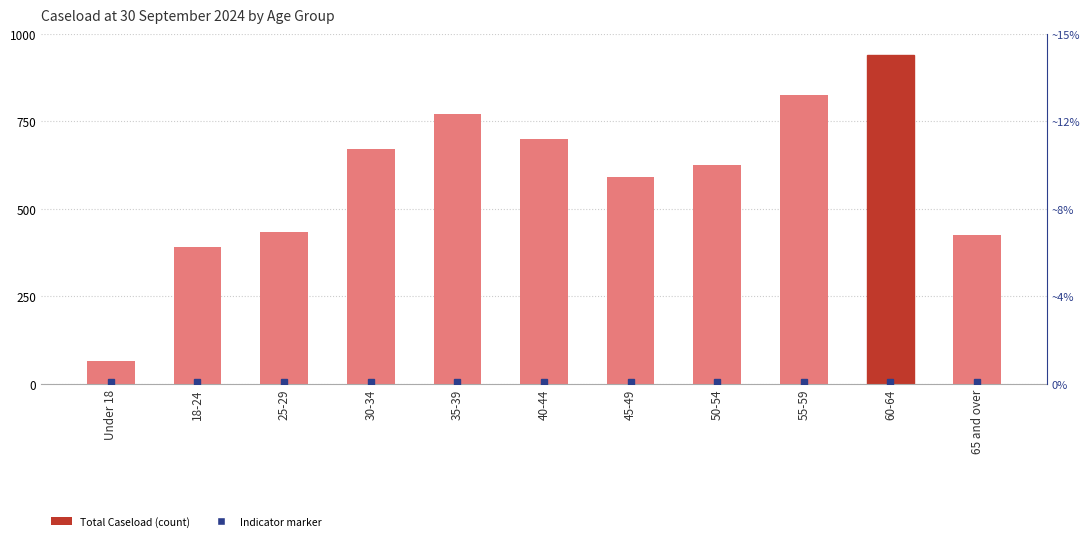

What is the value of the 7th bar from the left?

590